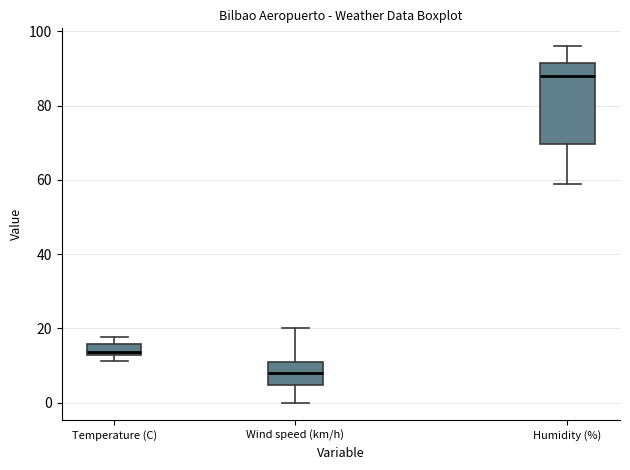

Comparing the boxes themselves (not the whiskers), which one is the tallest?

Humidity (%)